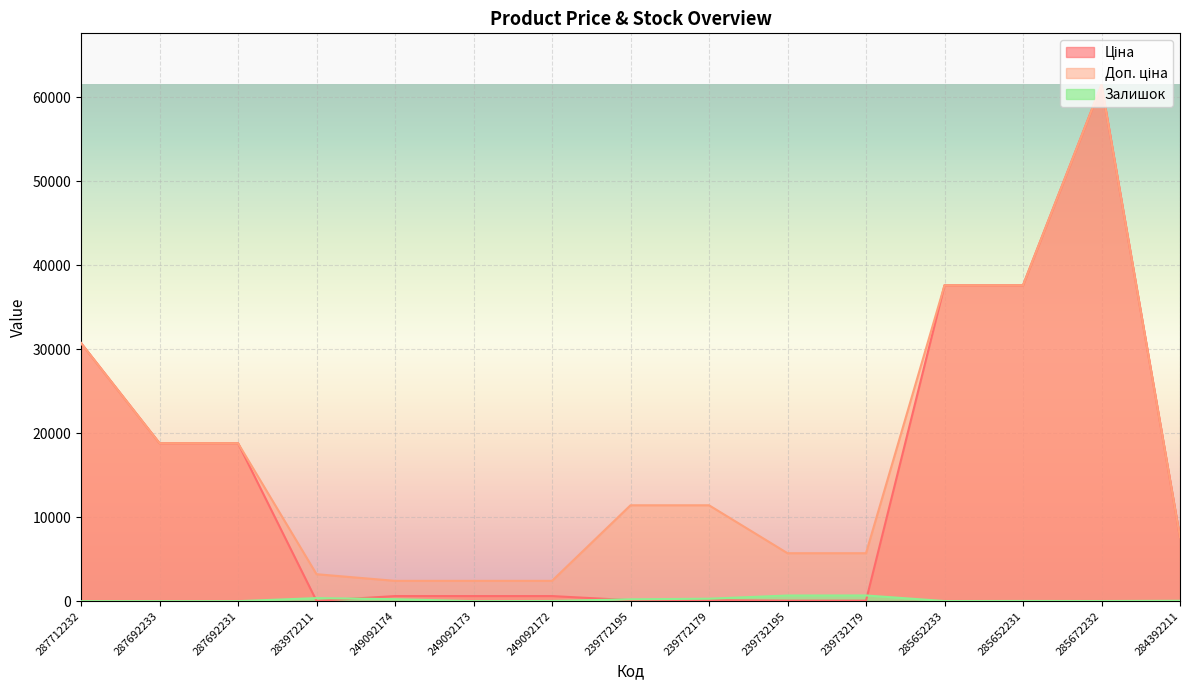

Reading left to right, list all the values displayed in this chart.

Ціна: 30717.1	18796.8	18796.8	32.0	603.7	603.7	603.7	114.1	114.1	57.0	57.0	37593.6	37593.6	61434.3	7596.5
Доп. ціна: 30717.1	18796.8	18796.8	3205.0	2414.8	2414.8	2414.8	11410.0	11410.0	5705.0	5705.0	37593.6	37593.6	61434.3	7596.5
Залишок: 0.0	0.0	0.0	360.0	233.0	0.0	21.0	218.0	290.0	670.0	676.0	12.0	22.0	15.0	43.0